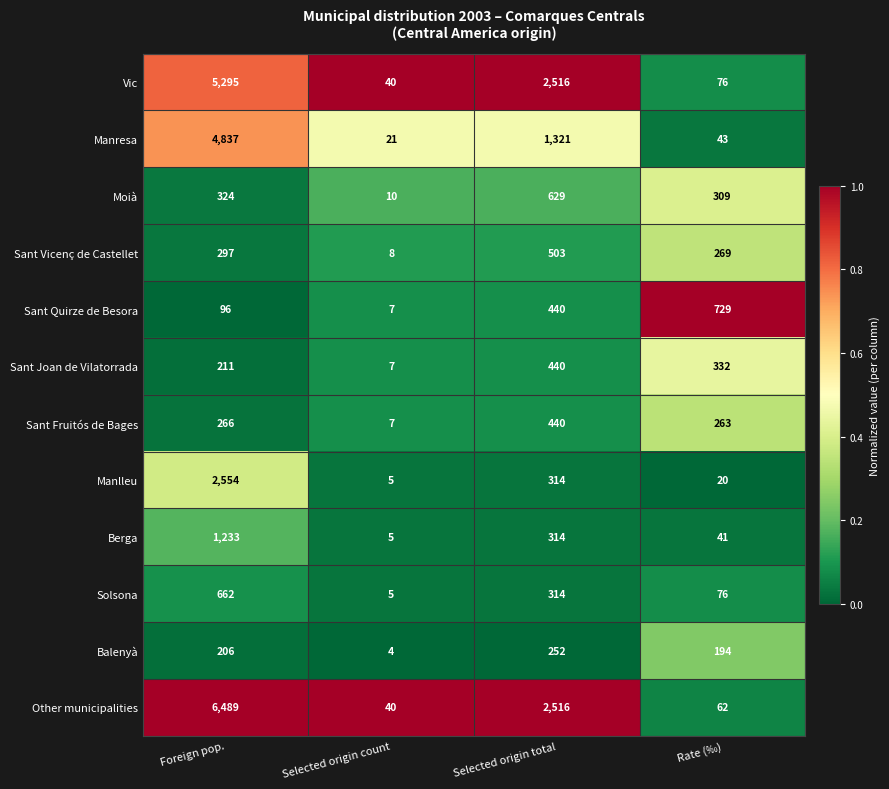

What is the sum of the Vic values at Foreign pop. and Selected origin count?

5335